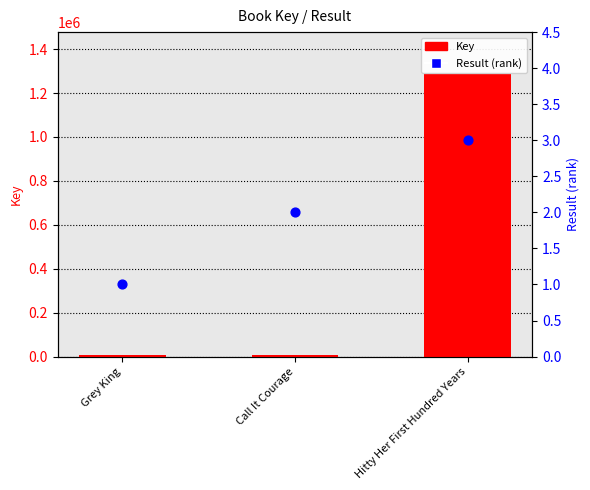

At how many categories does at least one series exceed 36962?

1